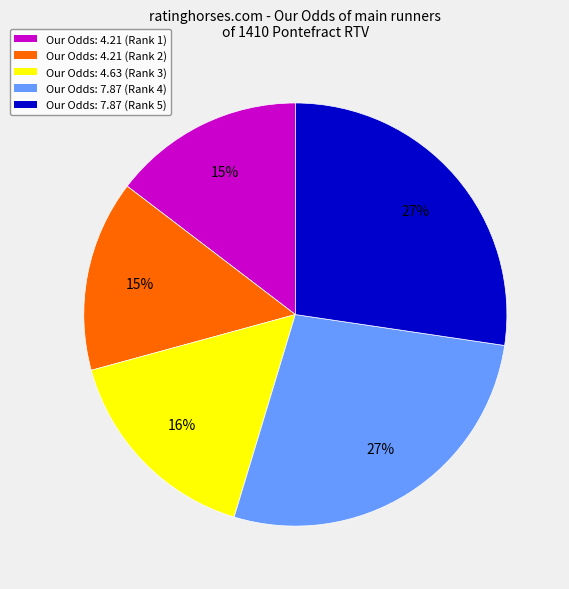

To the nearest percent, what is the average slice percentage?

20%